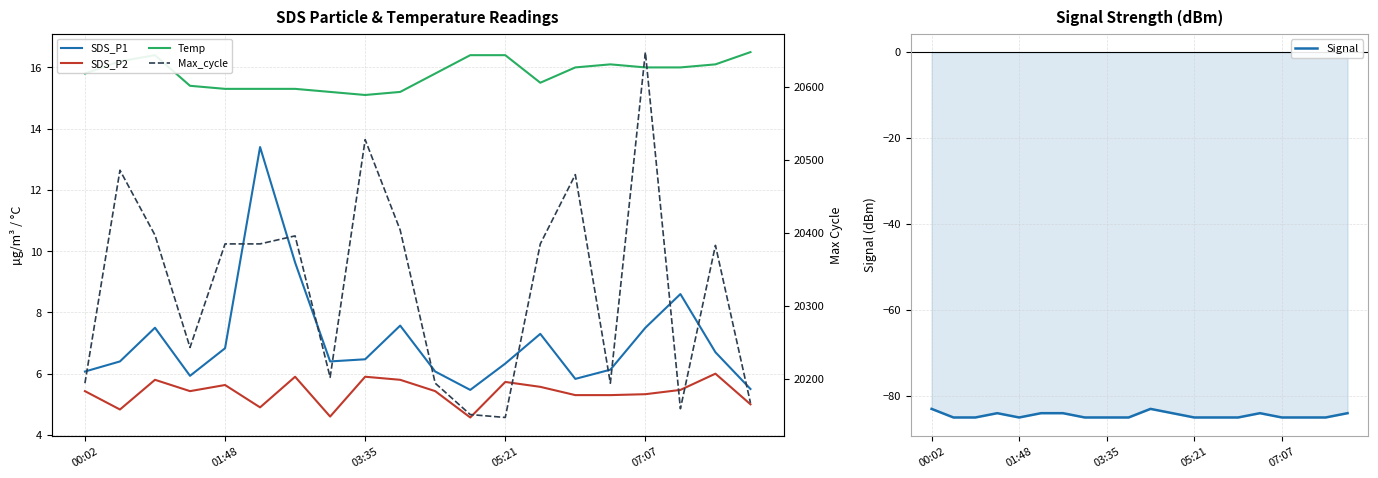

What is the difference between the maximum and minimum values in the SDS_P2 series?

1.4